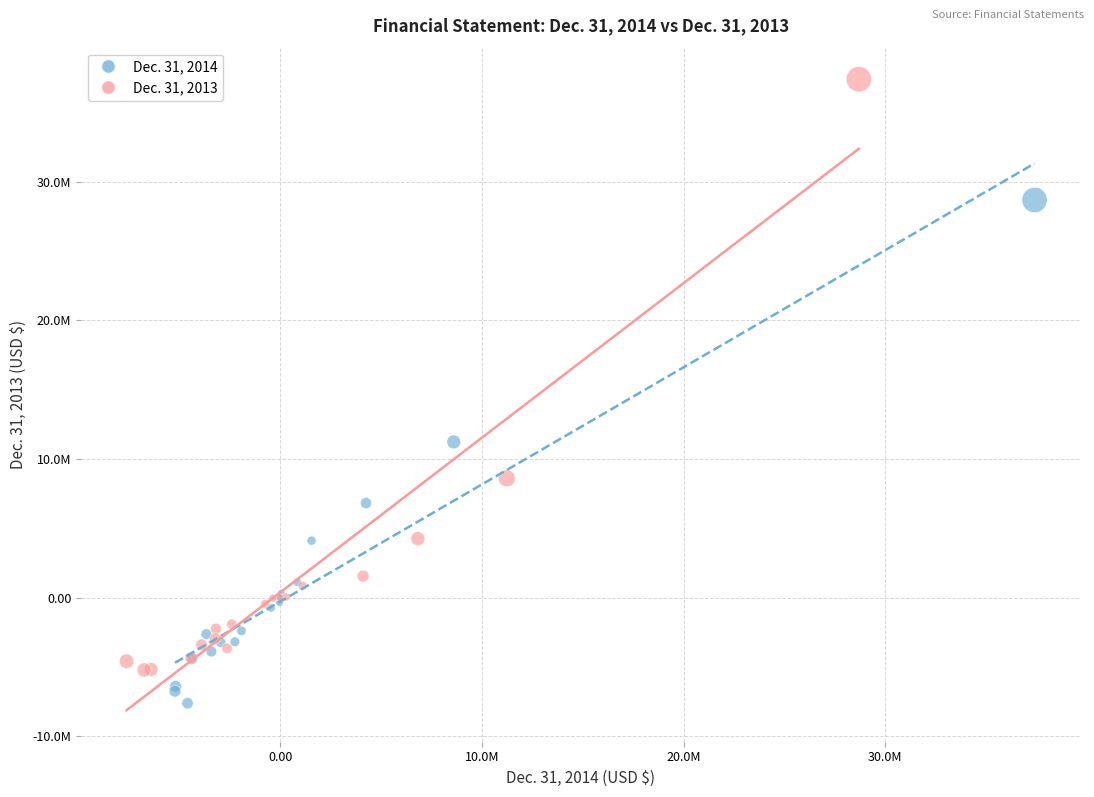

Which series reaches the minimum Y coordinate?

Dec. 31, 2014